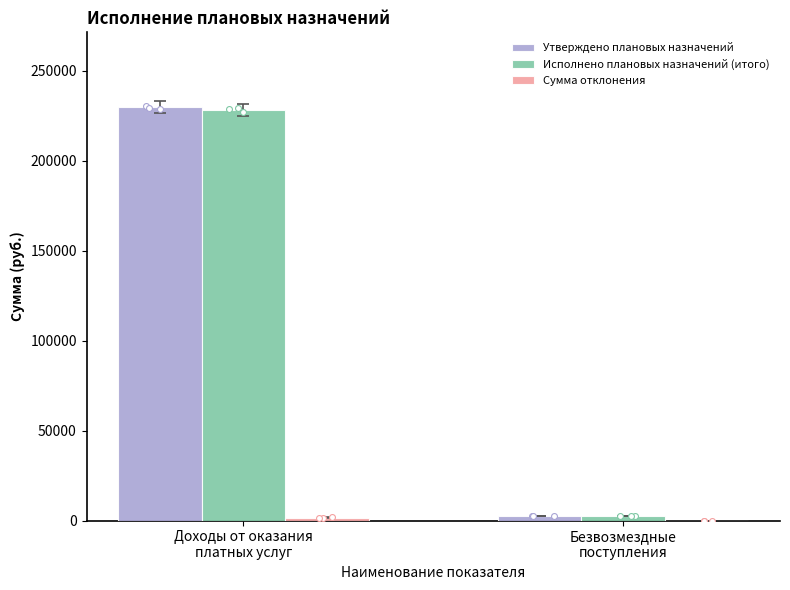

What are all the series names shown in the legend?

Утверждено плановых назначений, Исполнено плановых назначений (итого), Сумма отклонения